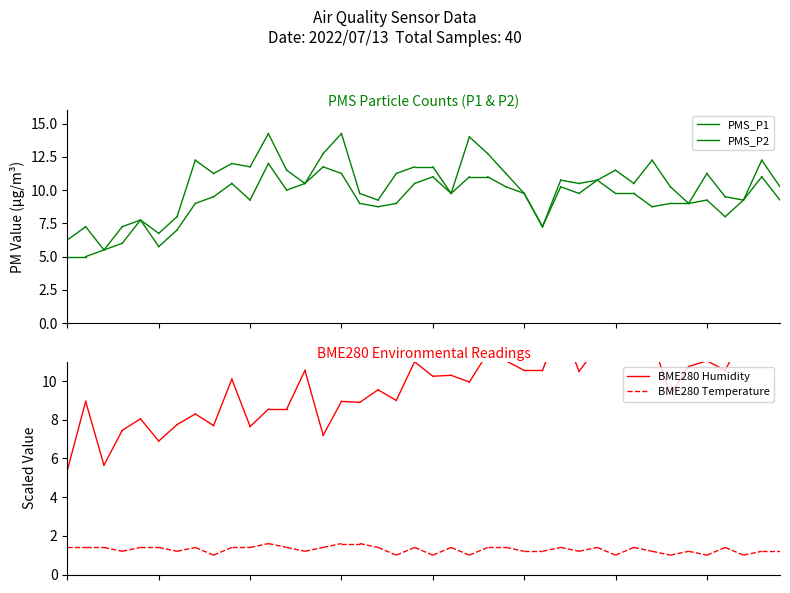

Between 0 and 1, which series saw the biggest shift?

BME280 Humidity